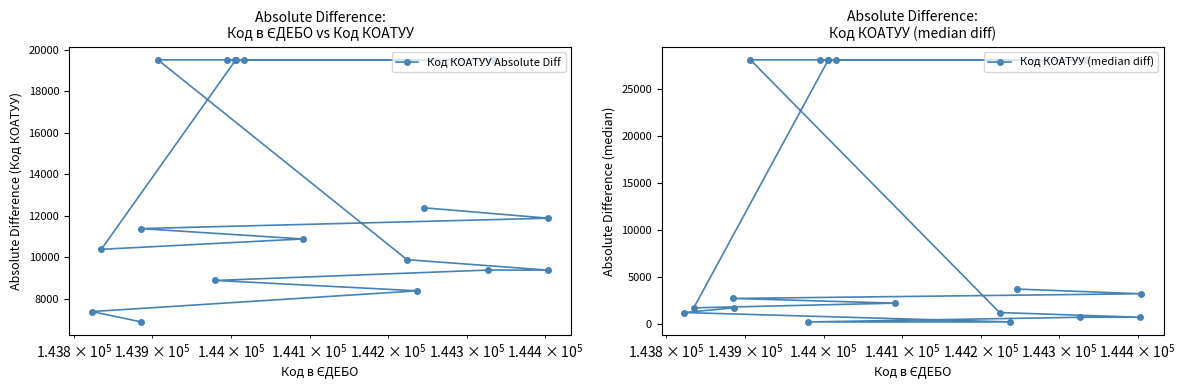

Which series has the largest total across all categories?

Код КОАТУУ Absolute Diff